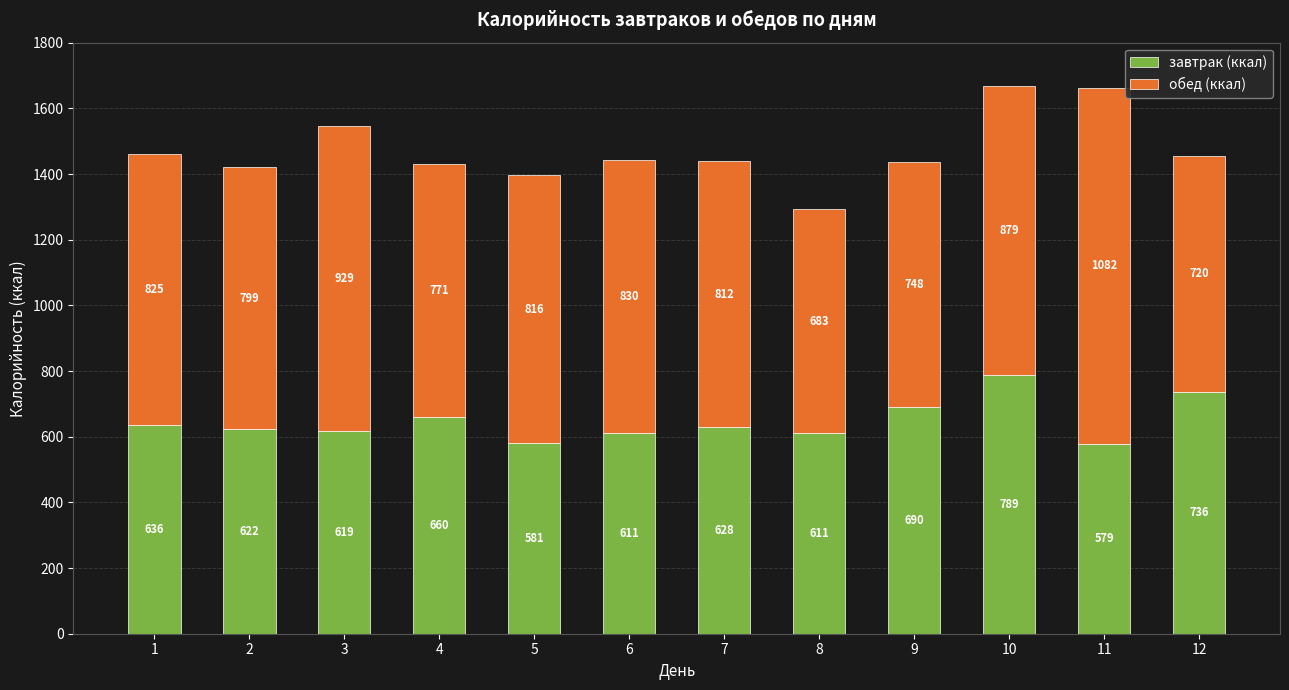

Which category has the highest value in the завтрак (ккал) series?

10